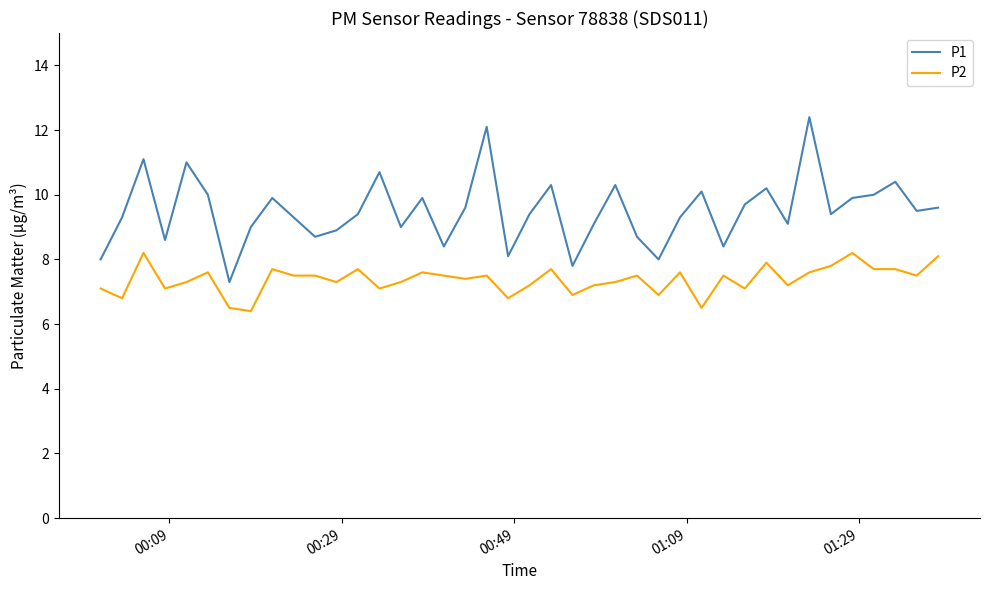

Reading left to right, list all the values displayed in this chart.

P1: 8.0	9.3	11.1	8.6	11.0	10.0	7.3	9.0	9.9	9.3	8.7	8.9	9.4	10.7	9.0	9.9	8.4	9.6	12.1	8.1	9.4	10.3	7.8	9.1	10.3	8.7	8.0	9.3	10.1	8.4	9.7	10.2	9.1	12.4	9.4	9.9	10.0	10.4	9.5	9.6
P2: 7.1	6.8	8.2	7.1	7.3	7.6	6.5	6.4	7.7	7.5	7.5	7.3	7.7	7.1	7.3	7.6	7.5	7.4	7.5	6.8	7.2	7.7	6.9	7.2	7.3	7.5	6.9	7.6	6.5	7.5	7.1	7.9	7.2	7.6	7.8	8.2	7.7	7.7	7.5	8.1